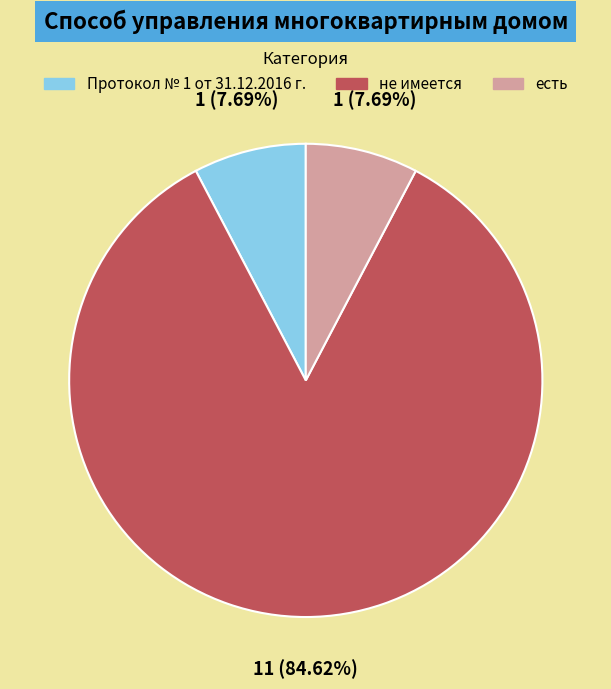

Which category has the biggest portion of the pie?

не имеется